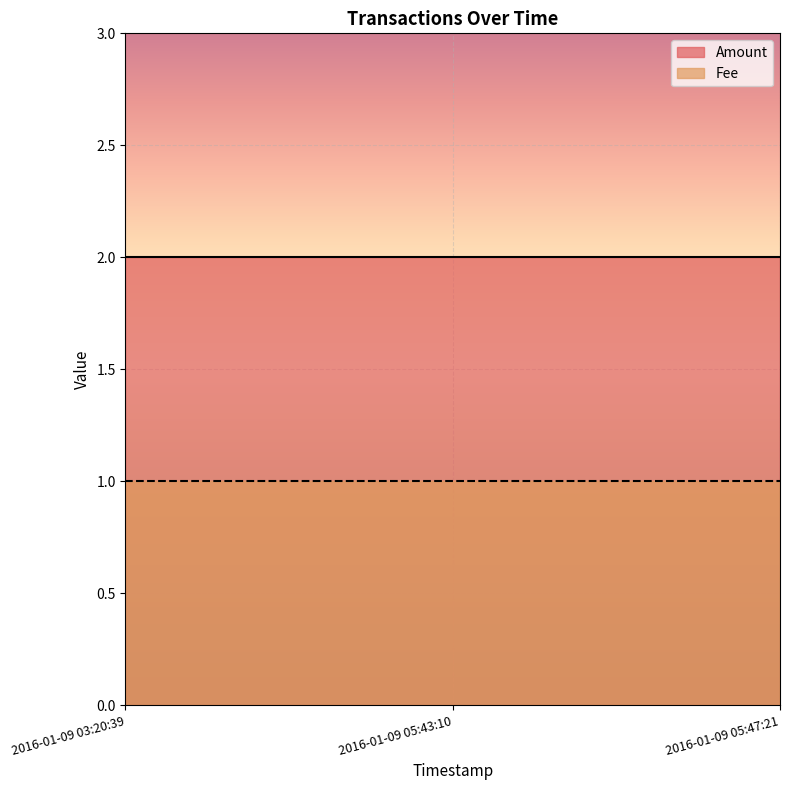

What is the value of the Fee point at the 1st from the left?

1